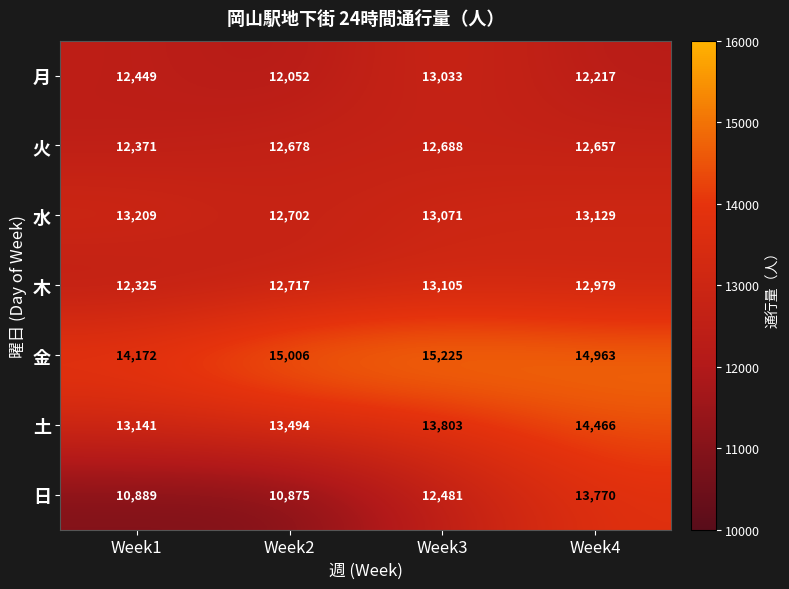

Which series changed the most between Week1 and Week4?

日